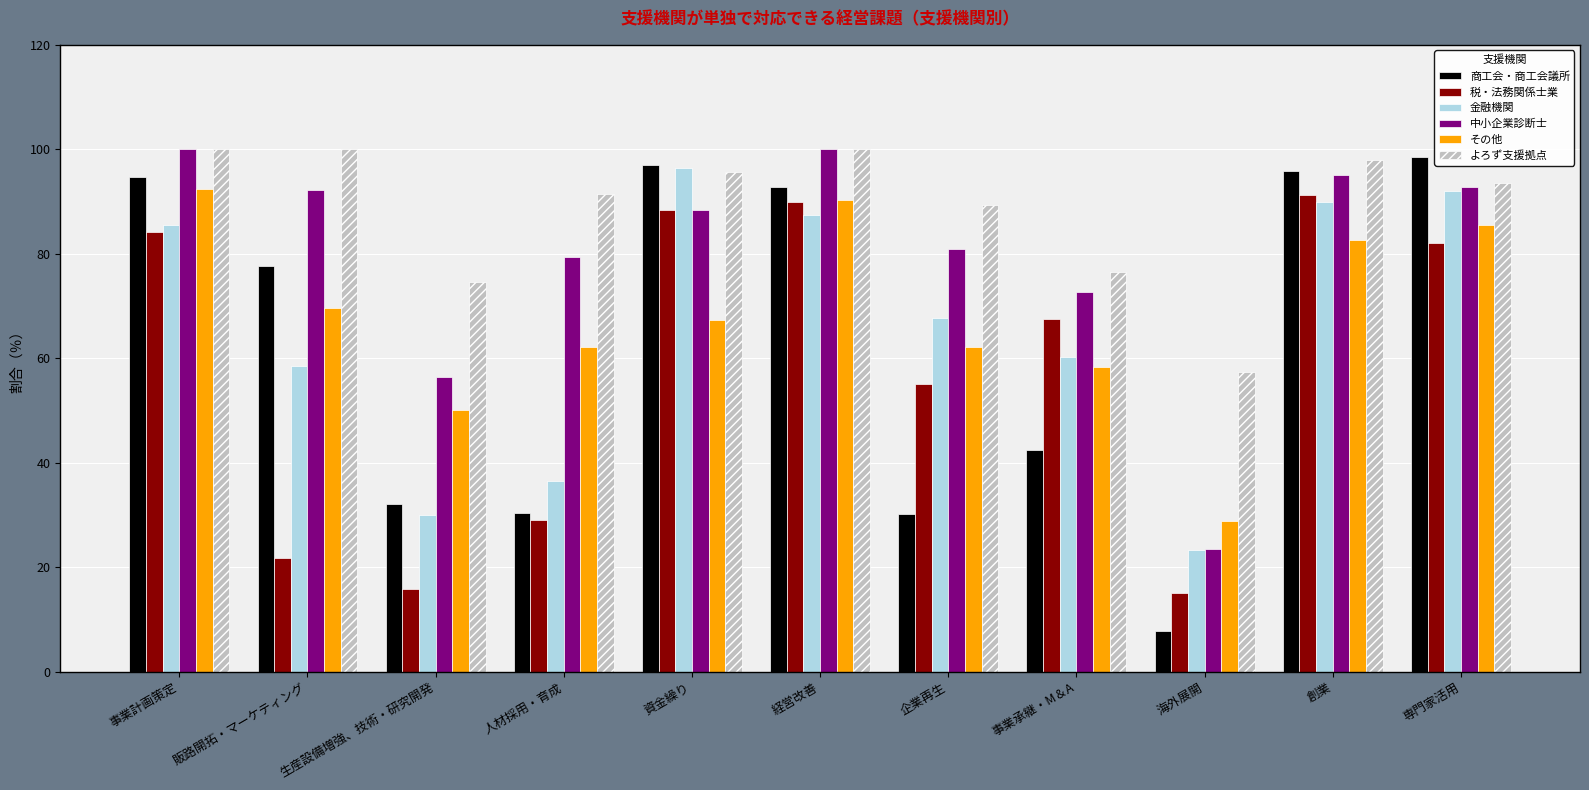

Which label corresponds to the smallest value in the chart?

海外展開